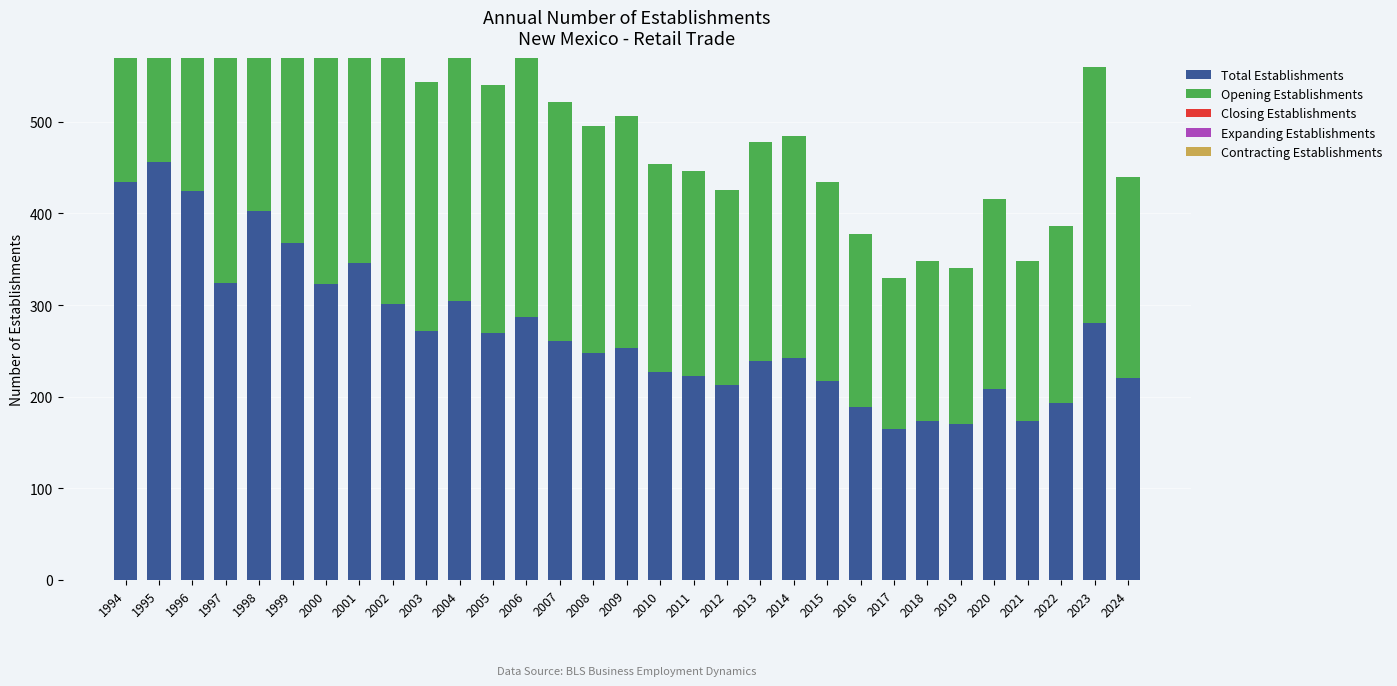

List the labels in order of Opening Establishments value, smallest first.

2017, 2019, 2018, 2021, 2016, 2022, 2020, 2012, 2015, 2024, 2011, 2010, 2013, 2014, 2008, 2009, 2007, 2005, 2003, 2023, 2006, 2002, 2004, 2000, 1997, 2001, 1999, 1998, 1996, 1994, 1995